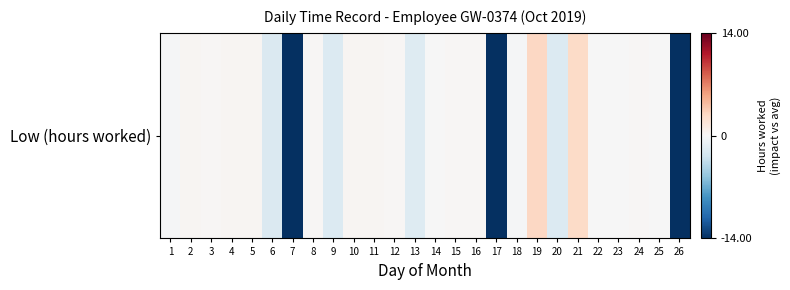

What is the maximum value shown in the chart?

2.9